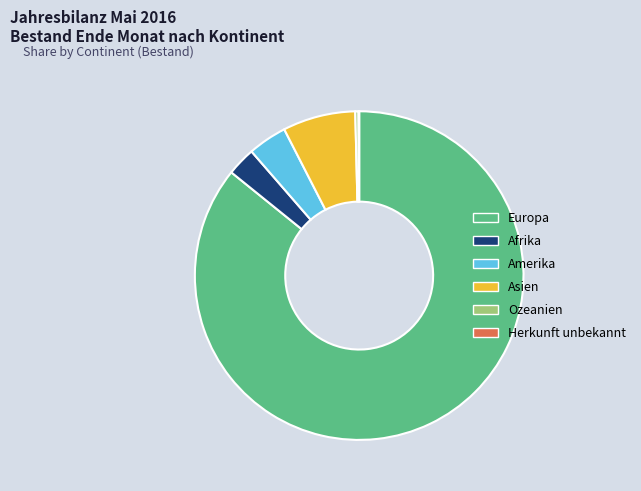

Which category accounts for the majority?

Europa